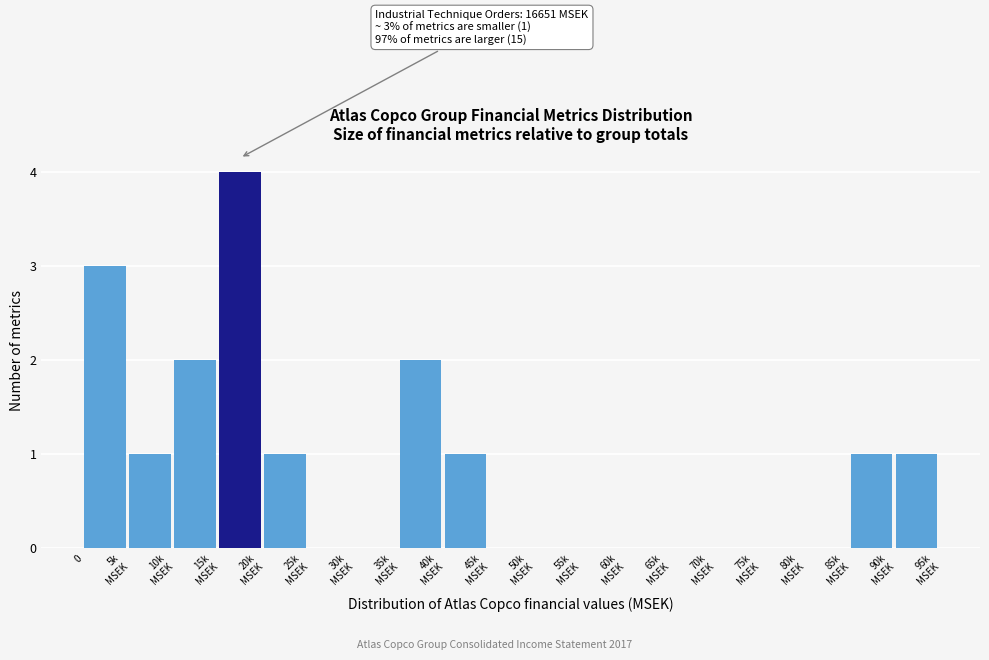

What is the sum of all values?

16